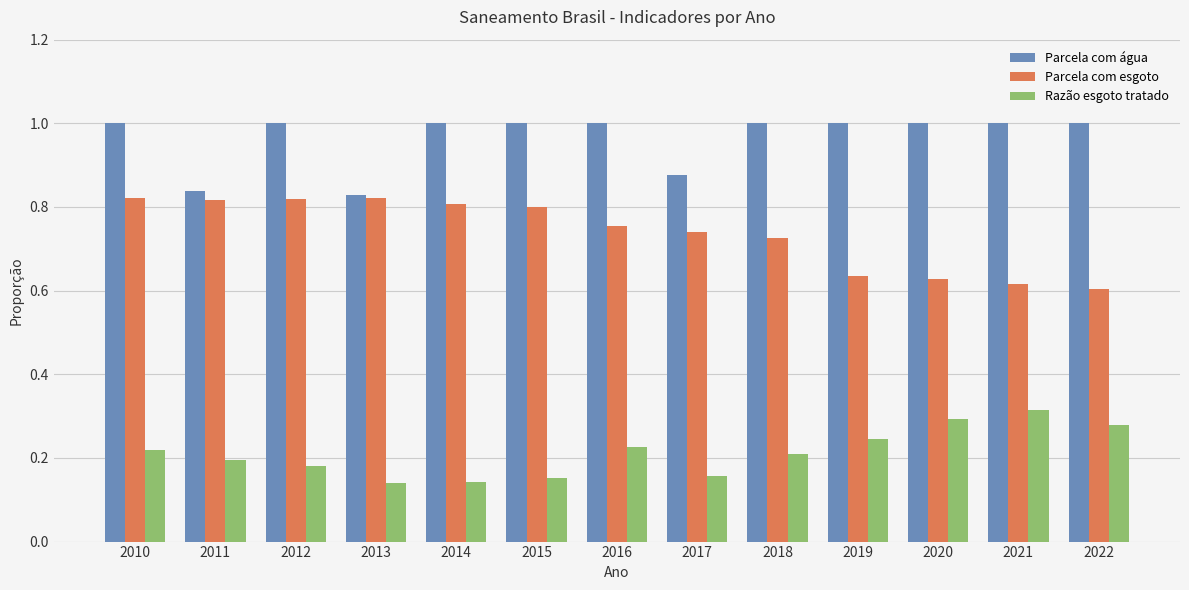

Which series has the largest total across all categories?

Parcela com água